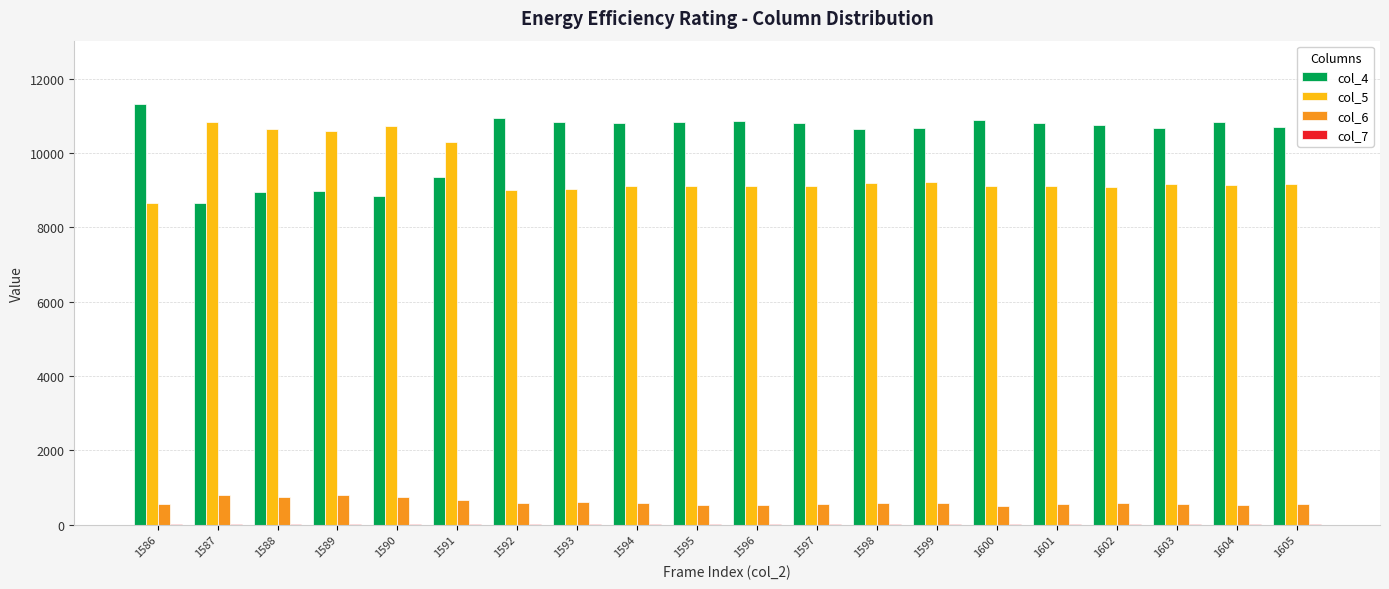

The value of col_6 at 1593 is 600. True or false?

True